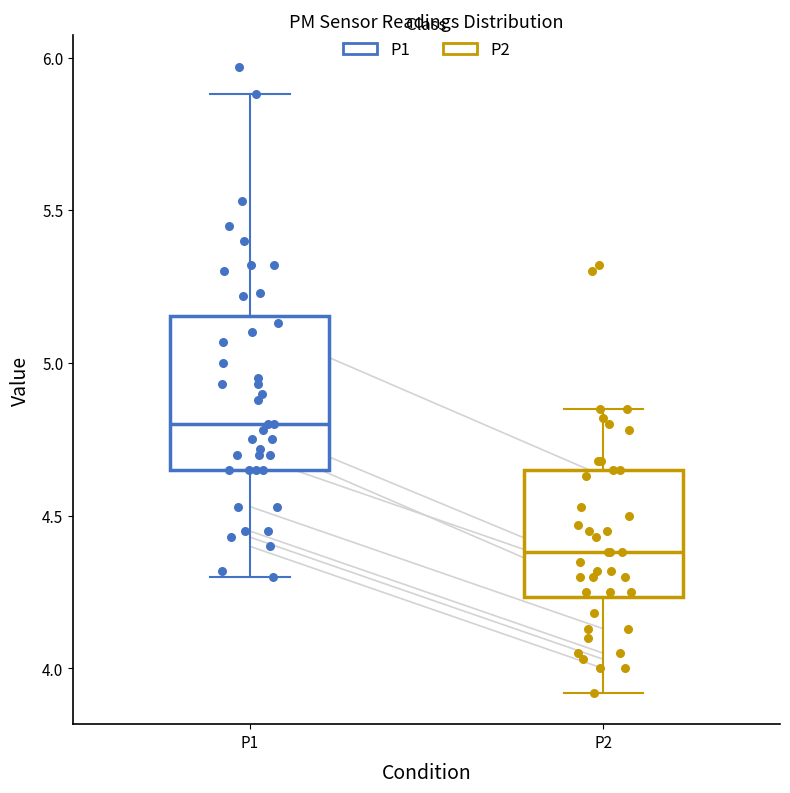

Reading left to right, read every box against the y-axis: the position of its median line, the range the box covers, and the ends of its whiskers. The values are not printed on the chart, so give them approximately, as read against the axis.

P1: median 4.80, box 4.65 to 5.15, whiskers 4.30 to 5.90
P2: median 4.40, box 4.25 to 4.65, whiskers 3.90 to 4.85